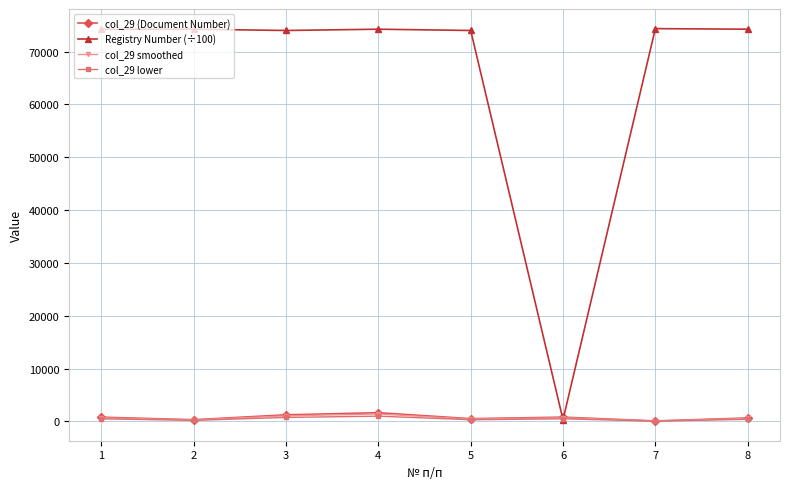

What value does the Registry Number (÷100) series have at 5?

74012.6